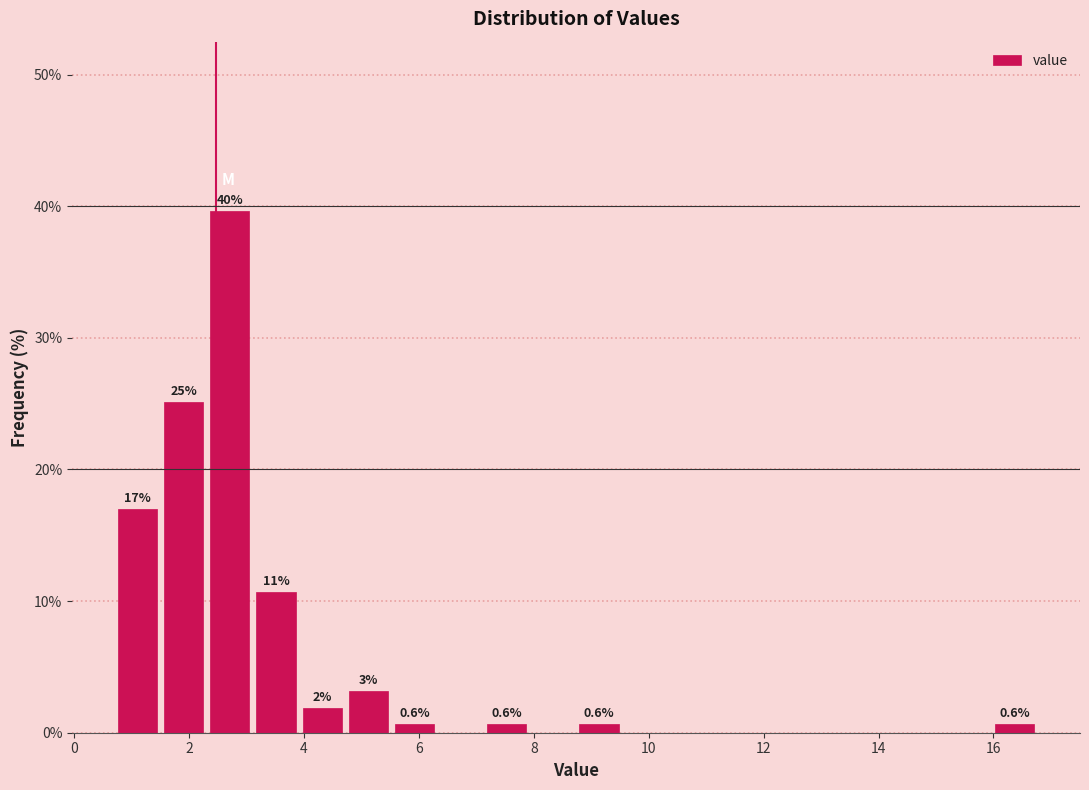

Which range on the x-axis has the tallest bar?

2.4 to 3.2